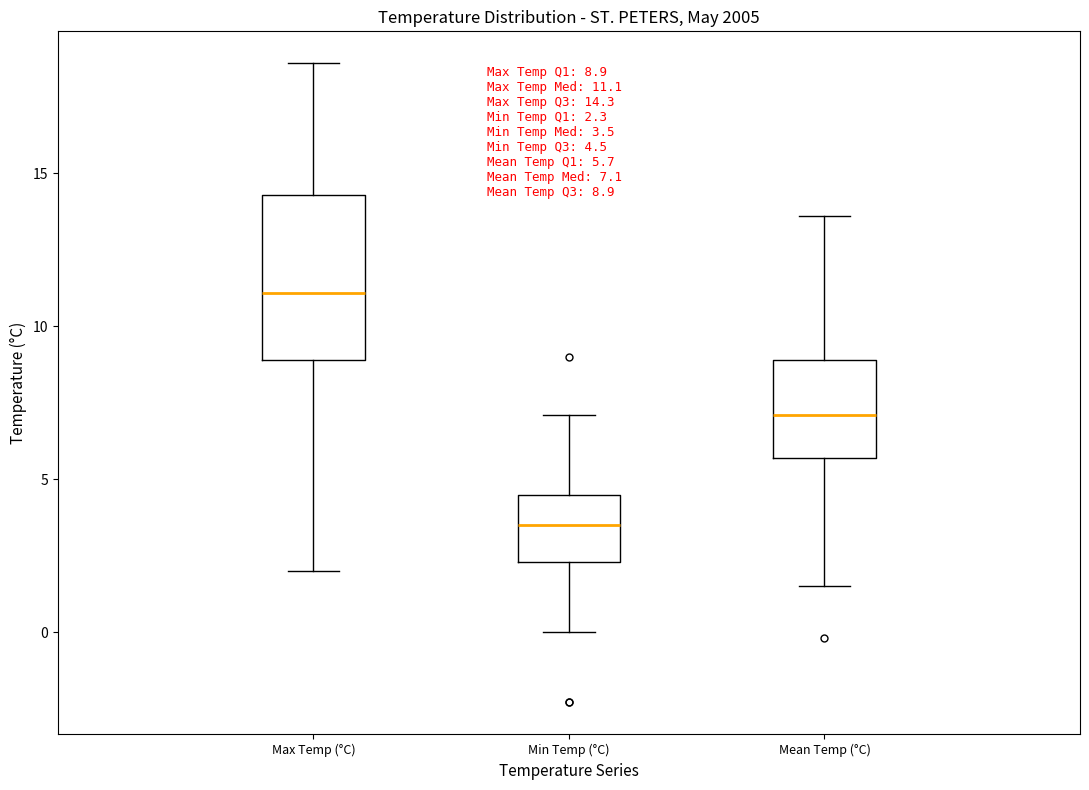

Which box's median line is the lowest?

Min Temp (°C)